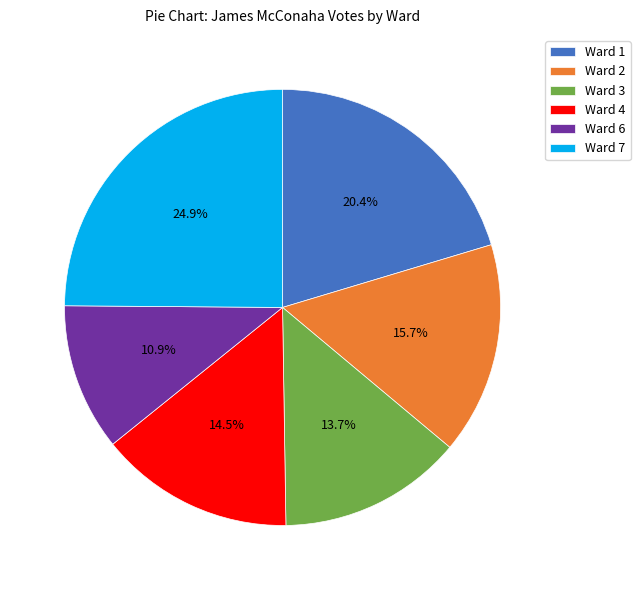

What is the smallest slice in the pie chart?

Ward 6